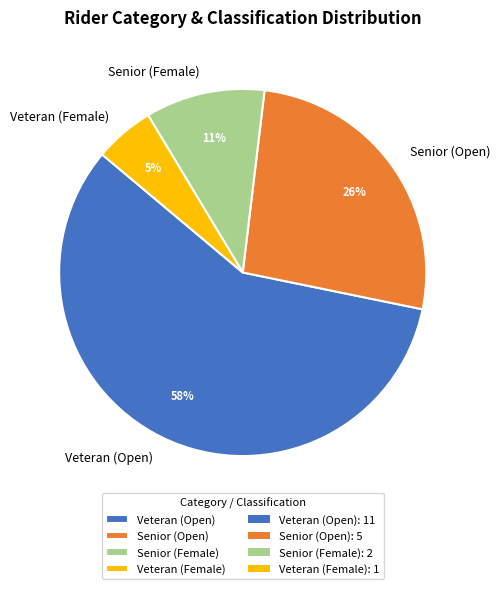

How many segments does this pie chart have?

4